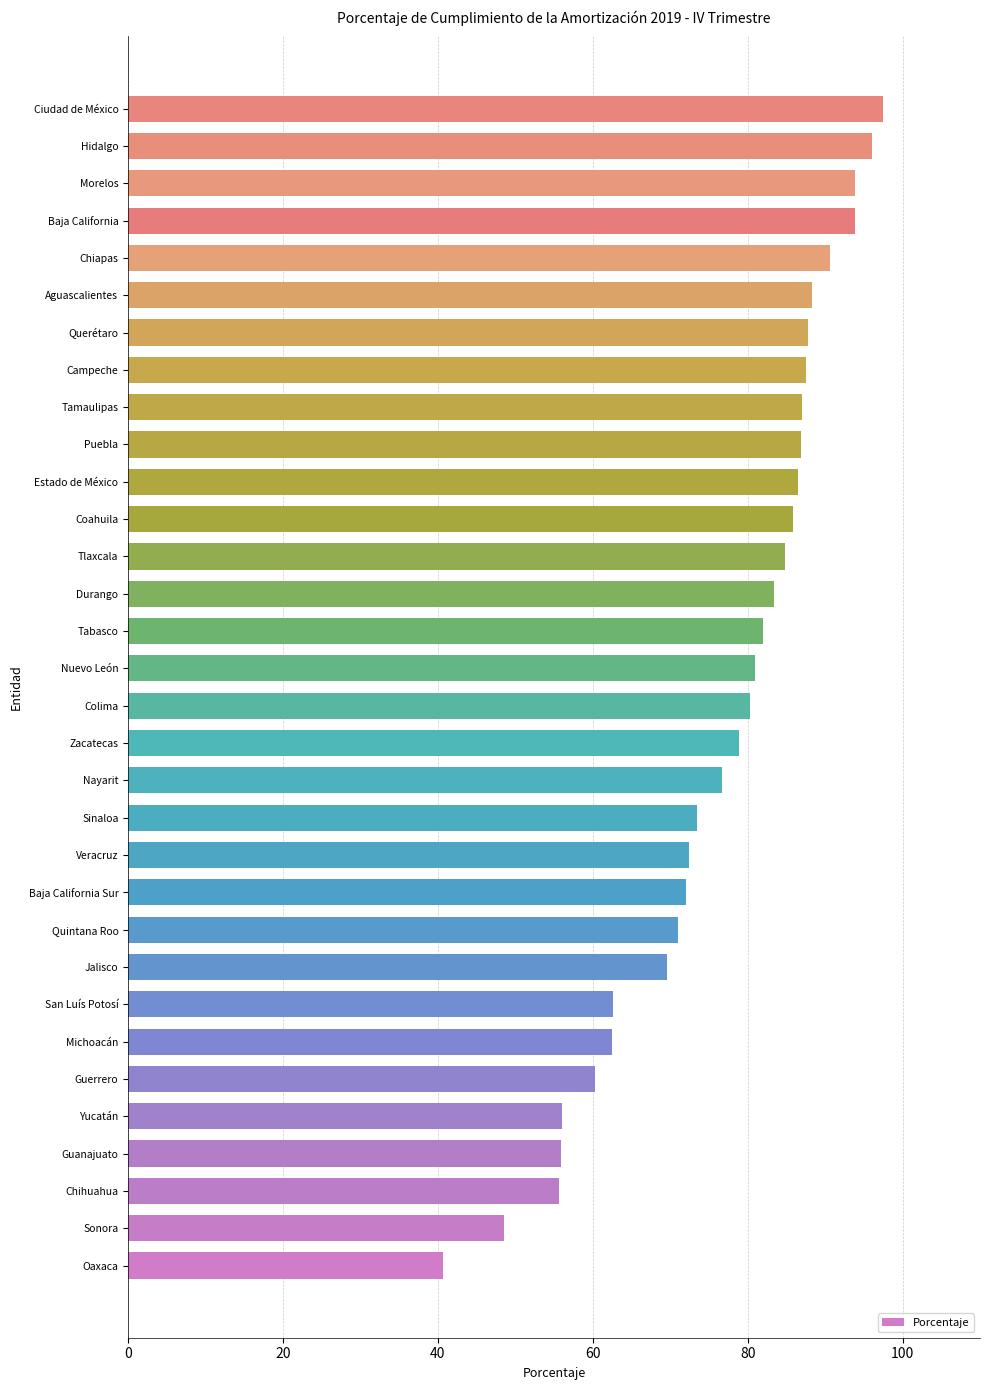

What is the sum of the values at Sonora and Hidalgo?

144.6